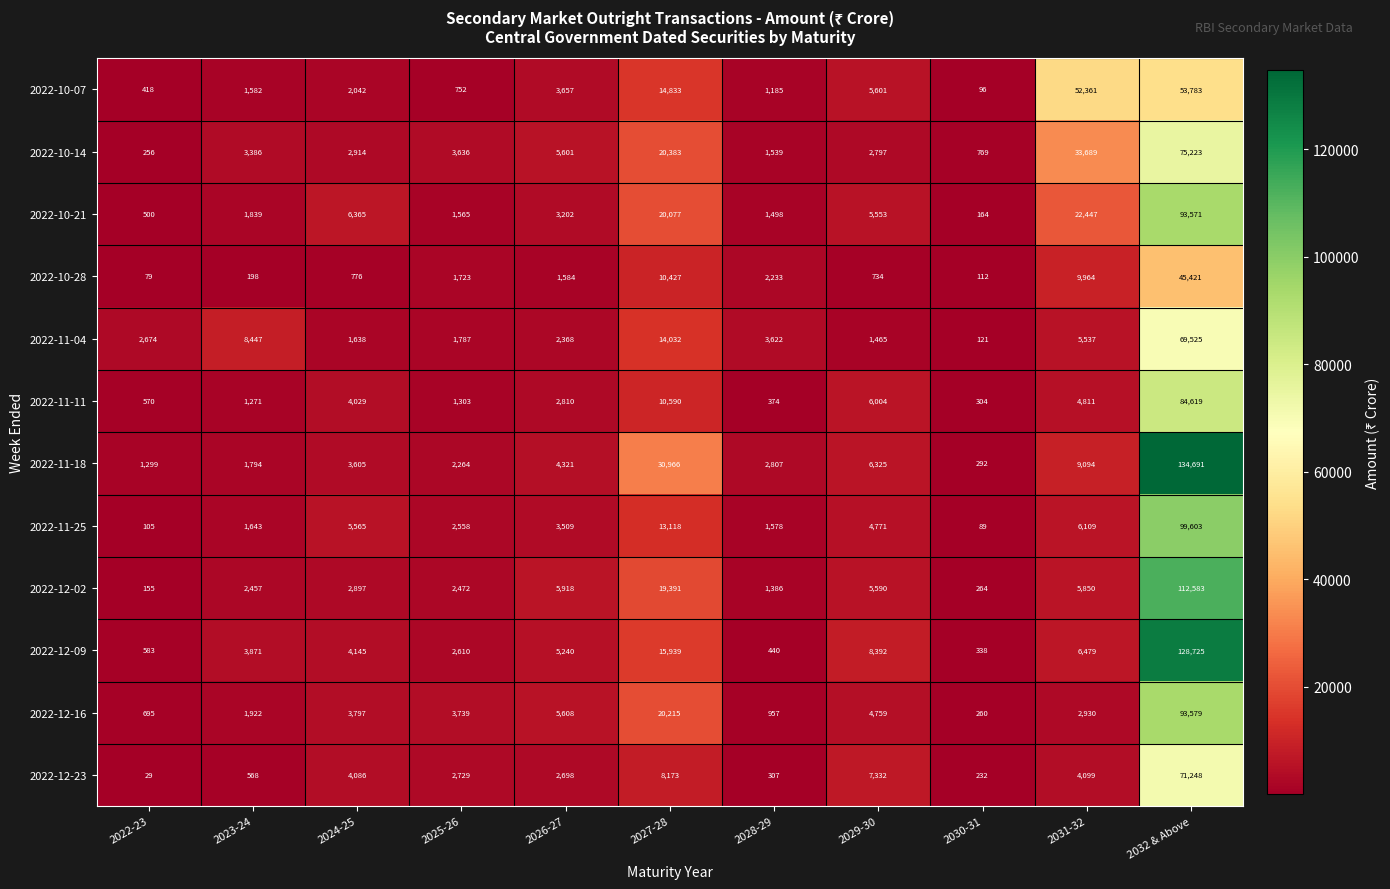

Which category has the lowest value across all series?

2022-23